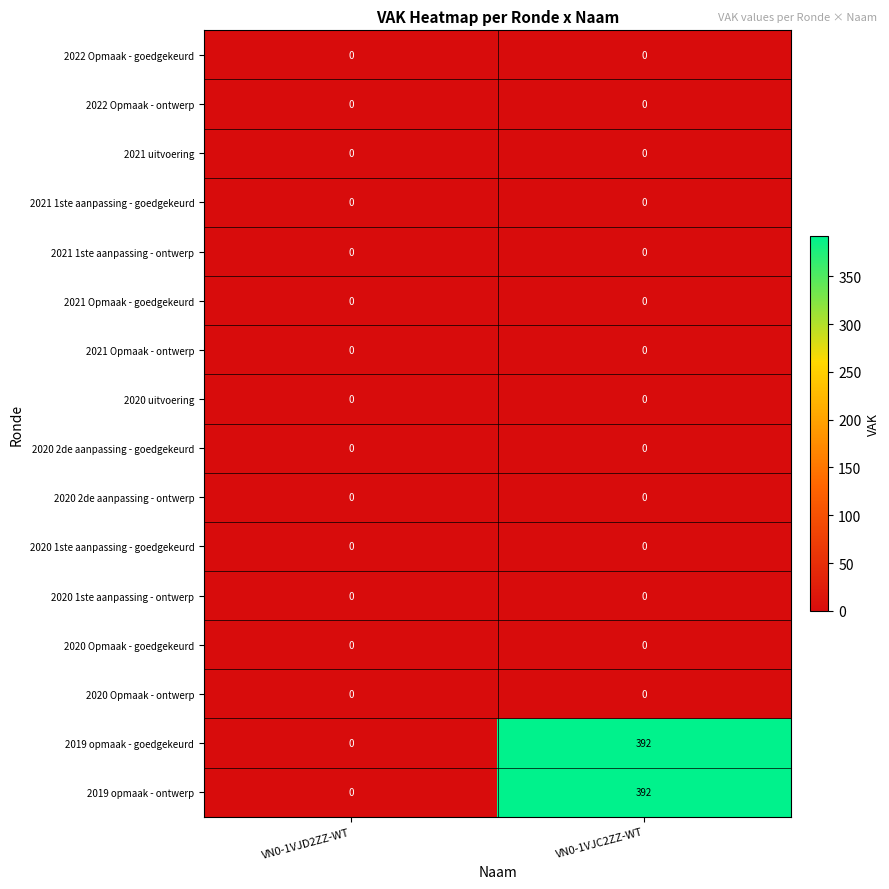

At which category is the sum across all series the highest?

VN0-1VJC2ZZ-WT